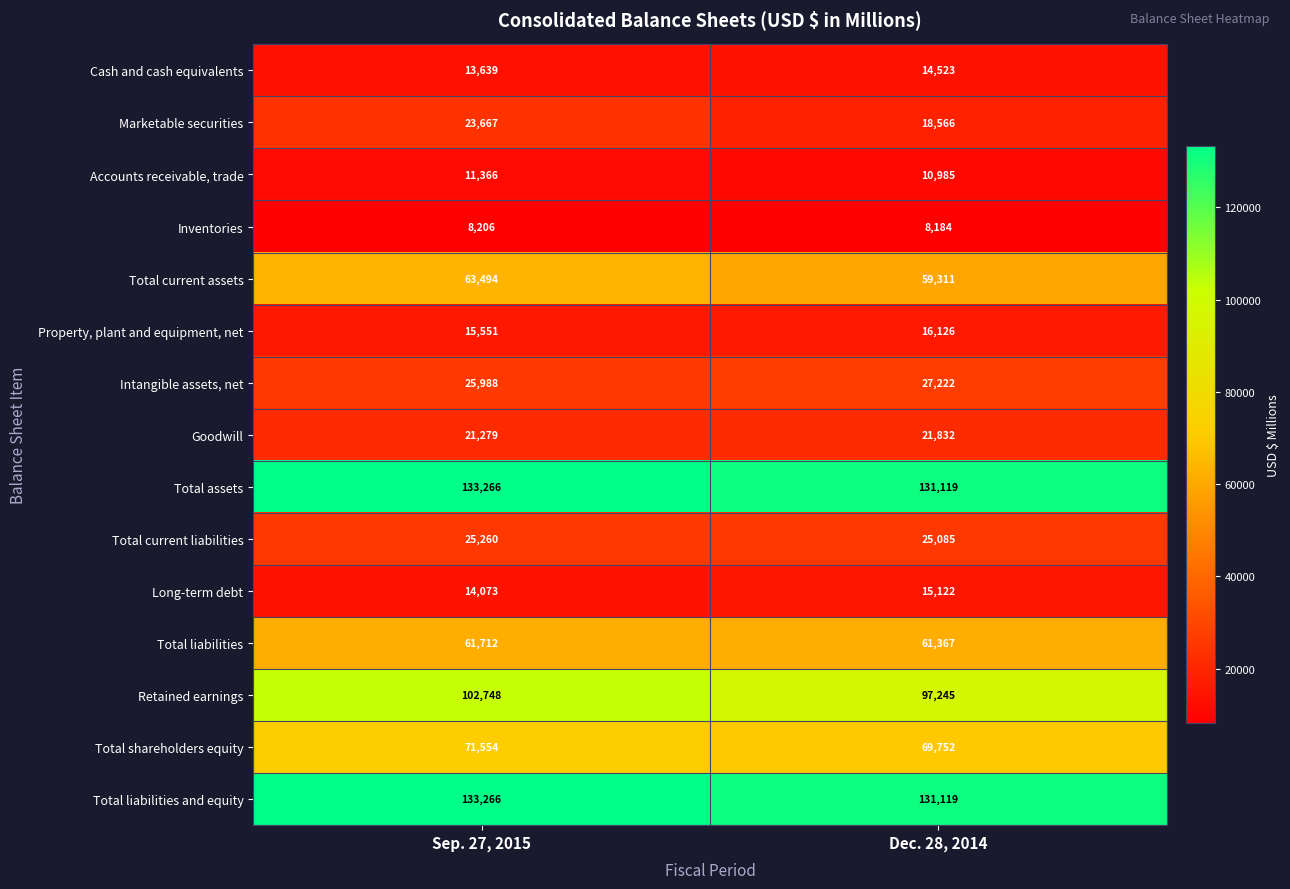

What is the lowest value of the Total current assets series?

59311